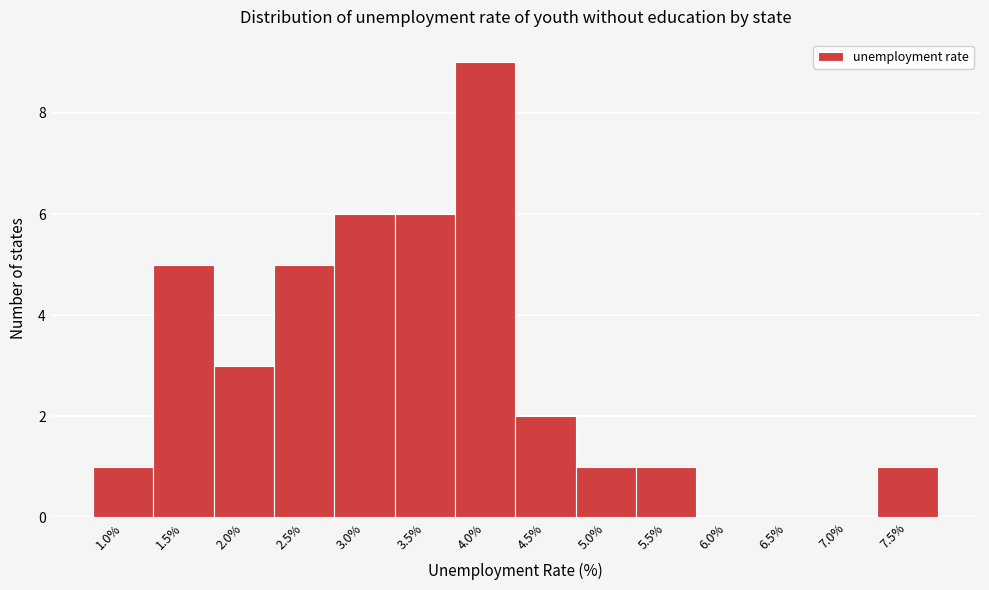

Reading right to left, extract all data points from this chart.

7.5%=1	7.0%=0	6.5%=0	6.0%=0	5.5%=1	5.0%=1	4.5%=2	4.0%=9	3.5%=6	3.0%=6	2.5%=5	2.0%=3	1.5%=5	1.0%=1